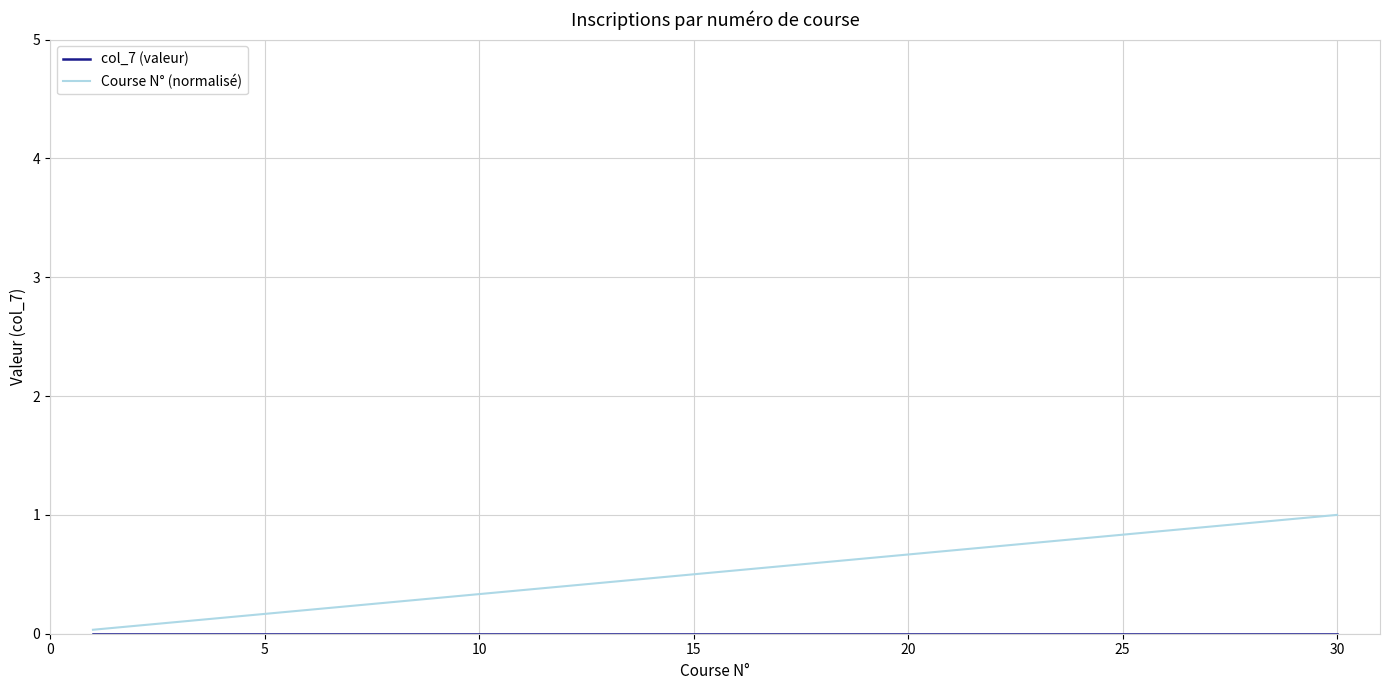

Which series has the widest spread of values?

Course N° (normalisé)